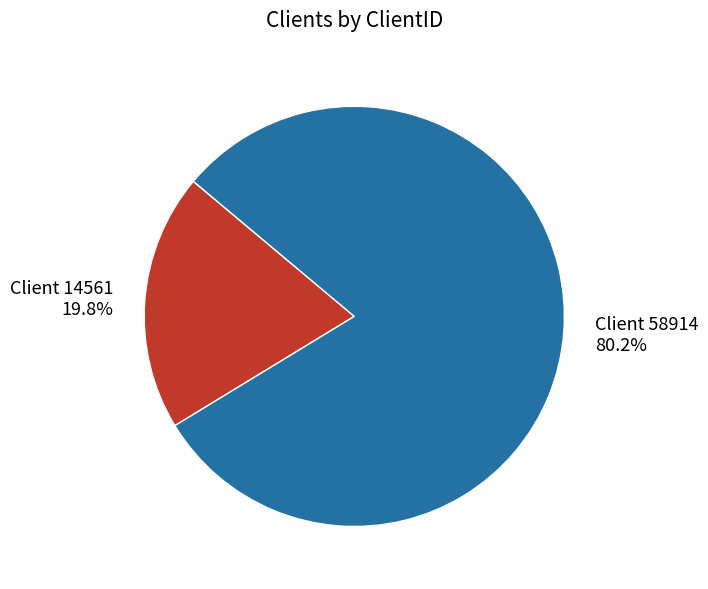

Count the number of slices in the pie.

2